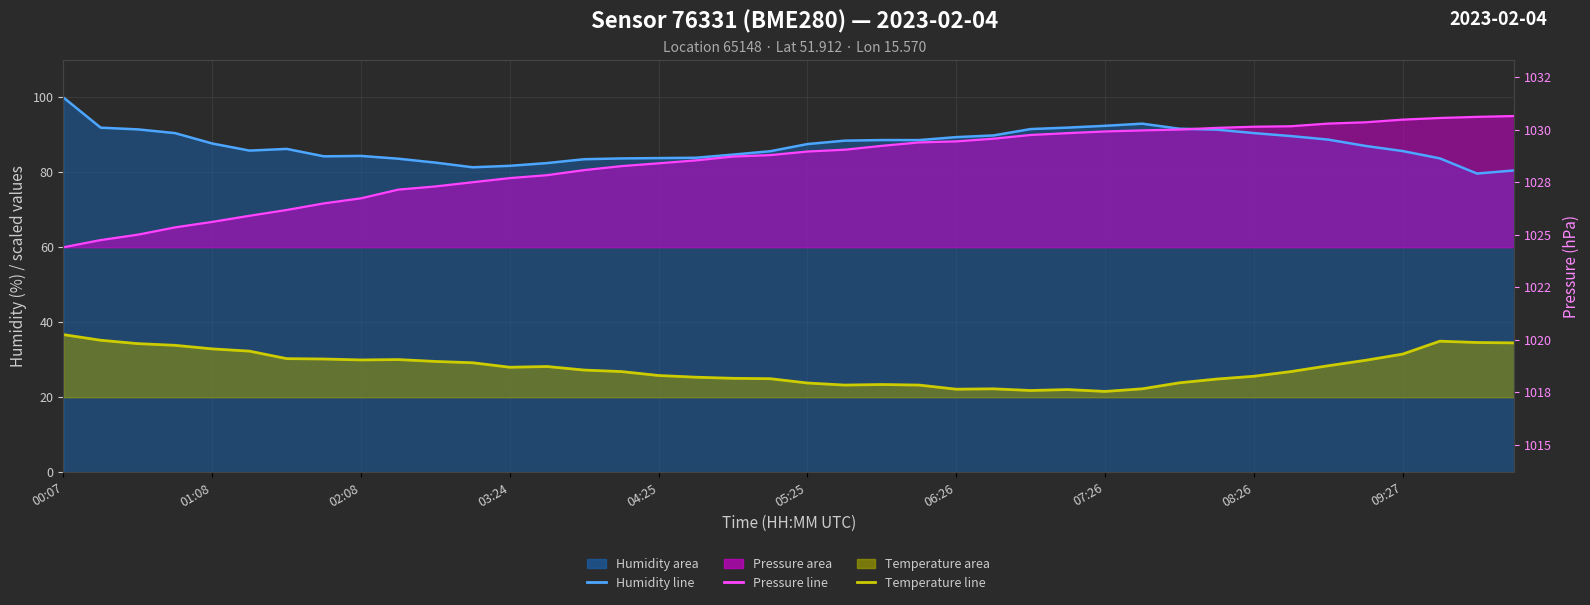

How many lines are shown in the chart?

3